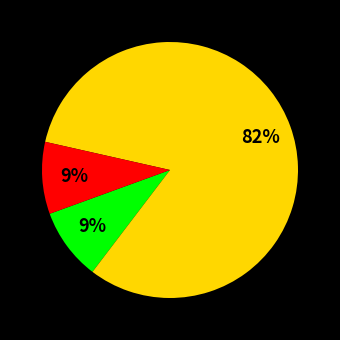

To the nearest percent, what is the average slice percentage?

33%